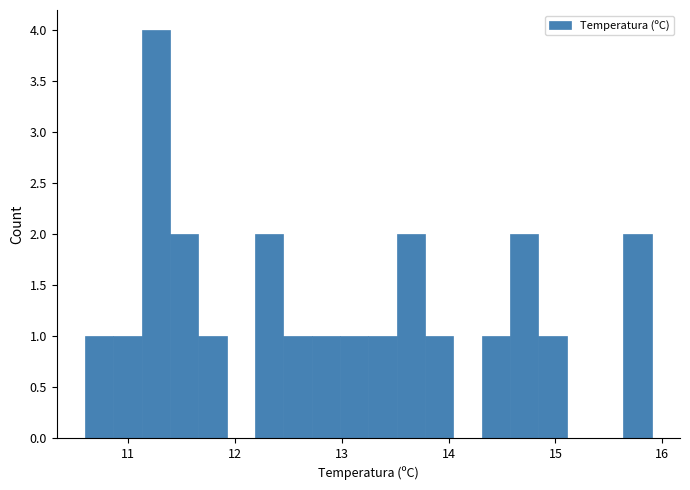

Read against the x-axis, roughly where is the centre of the tallest bar?

11.3